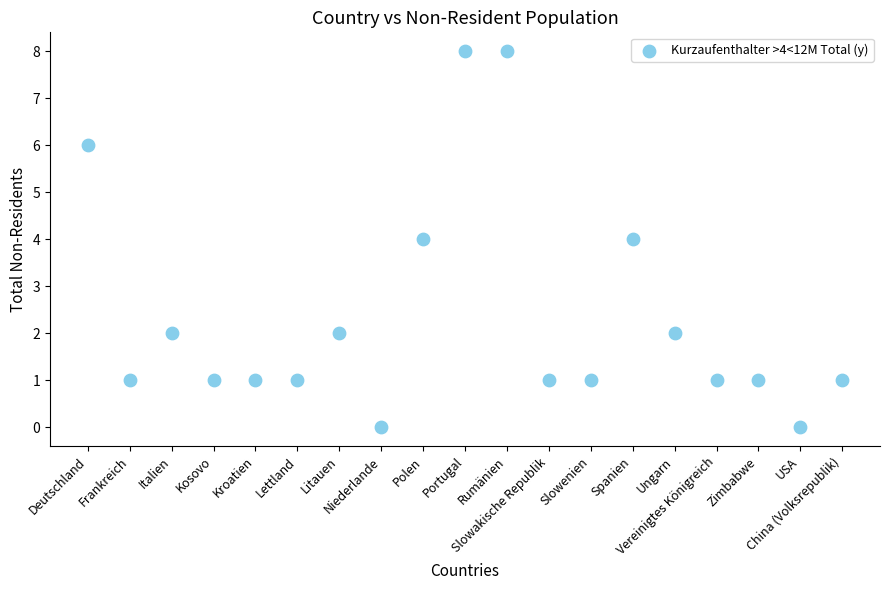

What is the range of Y values (max minus min)?

8